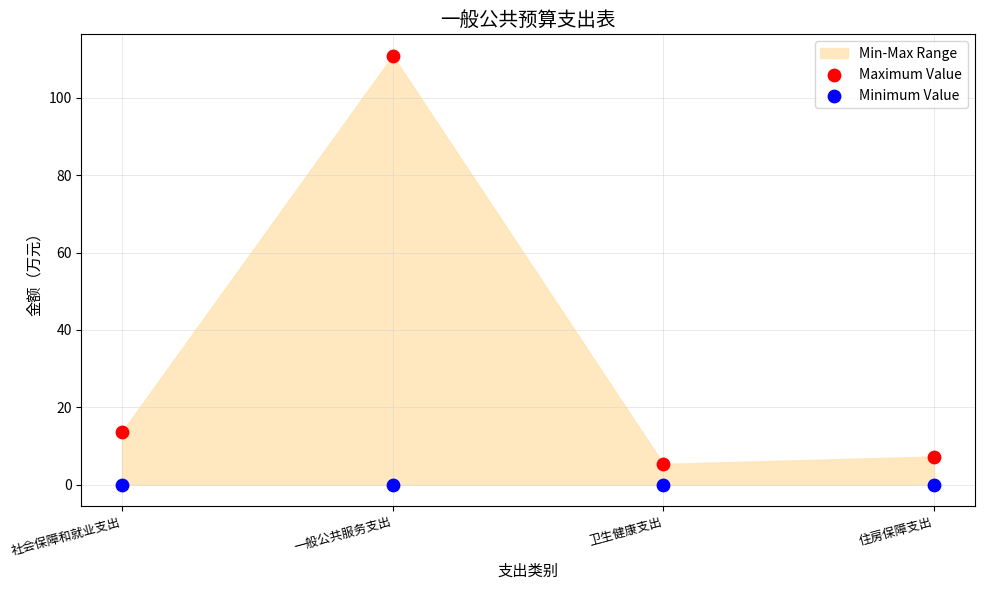

Across all data points, what is the average Y value?

17.1